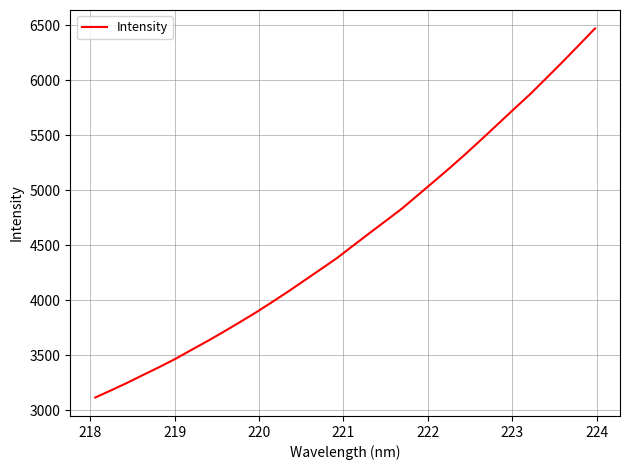

What is the sum of all values?

146204.2